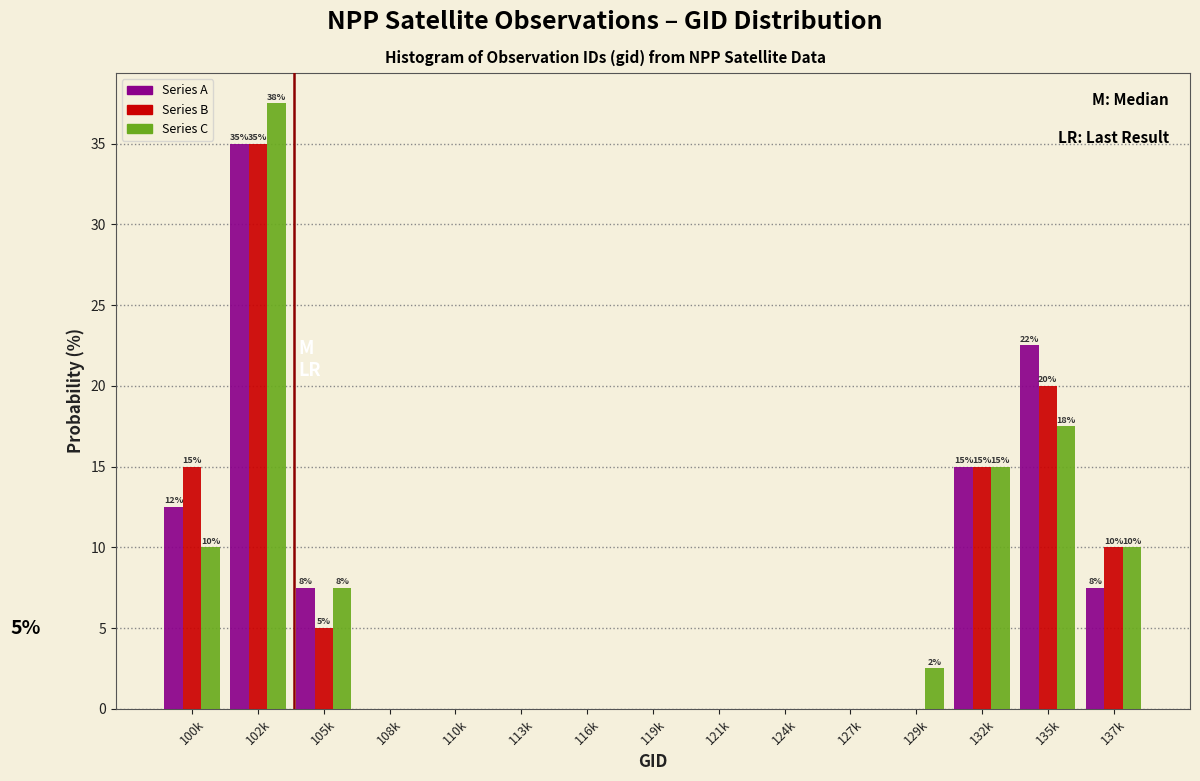

At which category is the sum across all series the highest?

102k